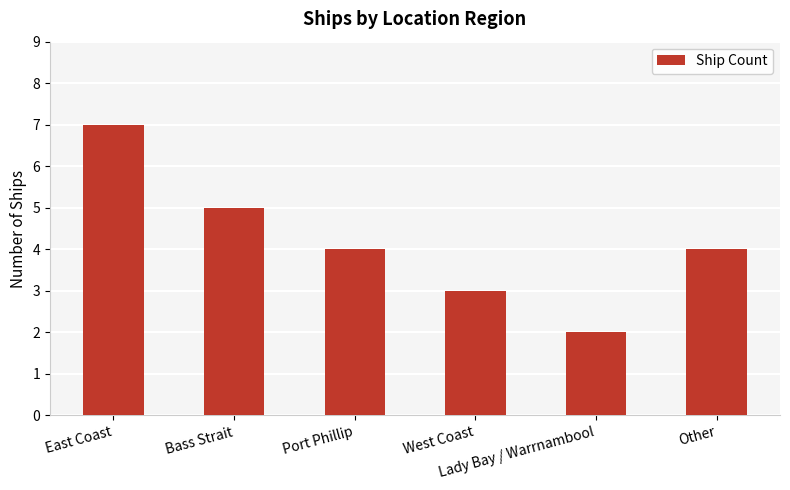

What is the change in value from East Coast to Lady Bay / Warrnambool?

-5